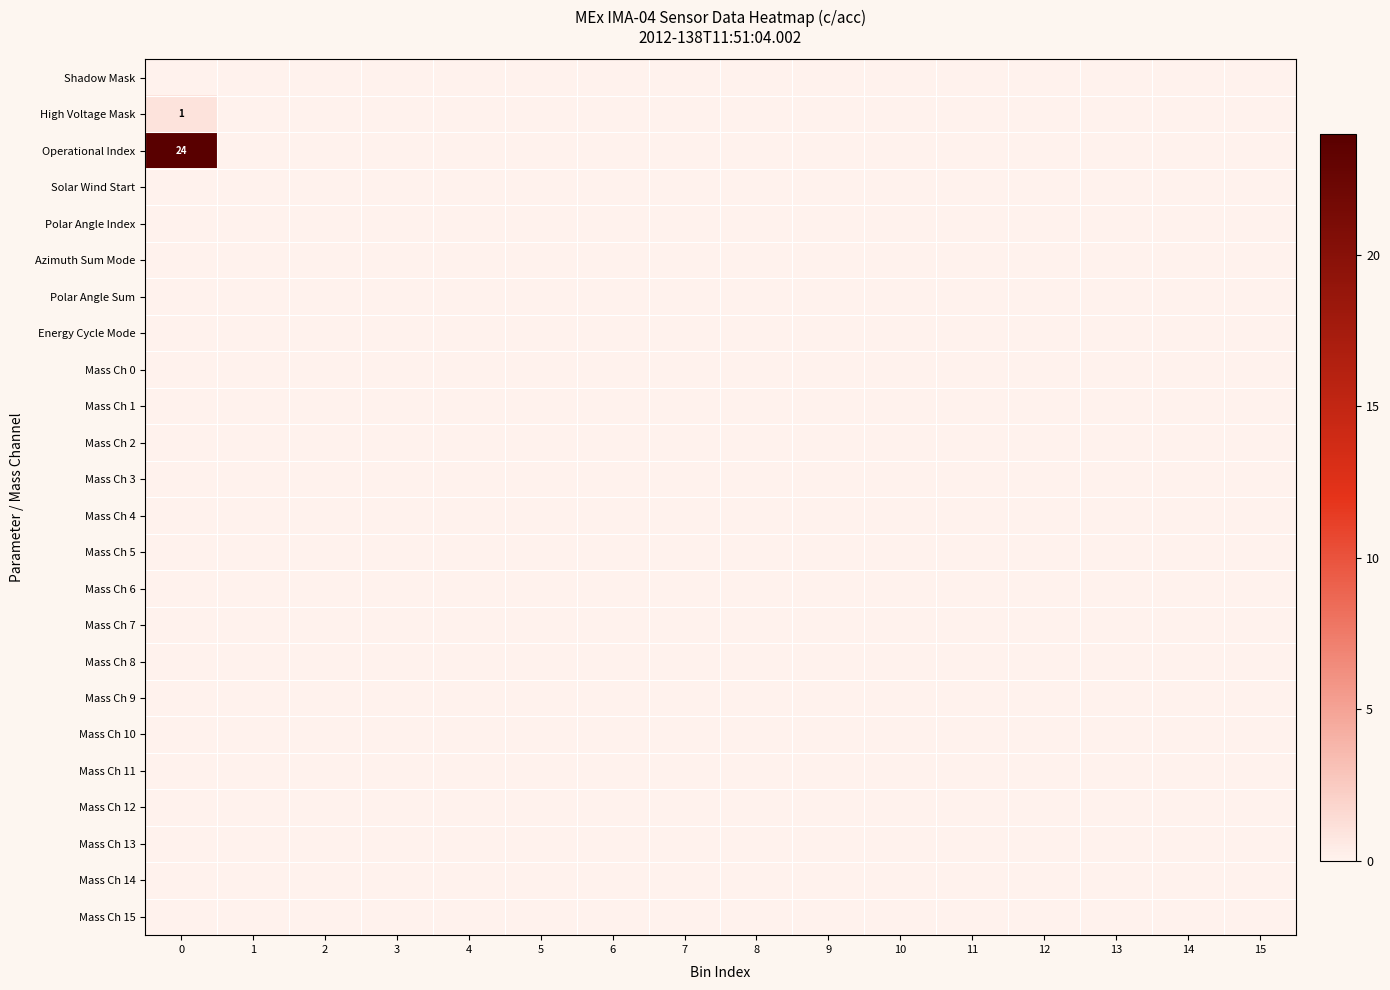

Which has a higher value, 10 or 1?

10